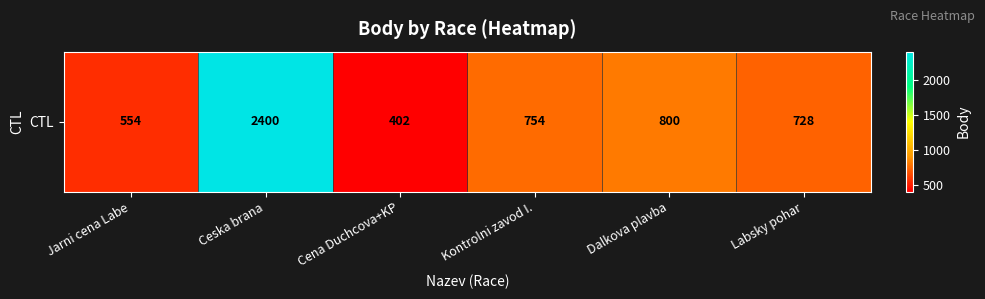

Which category has the lowest value across all series?

Cena Duchcova+KP